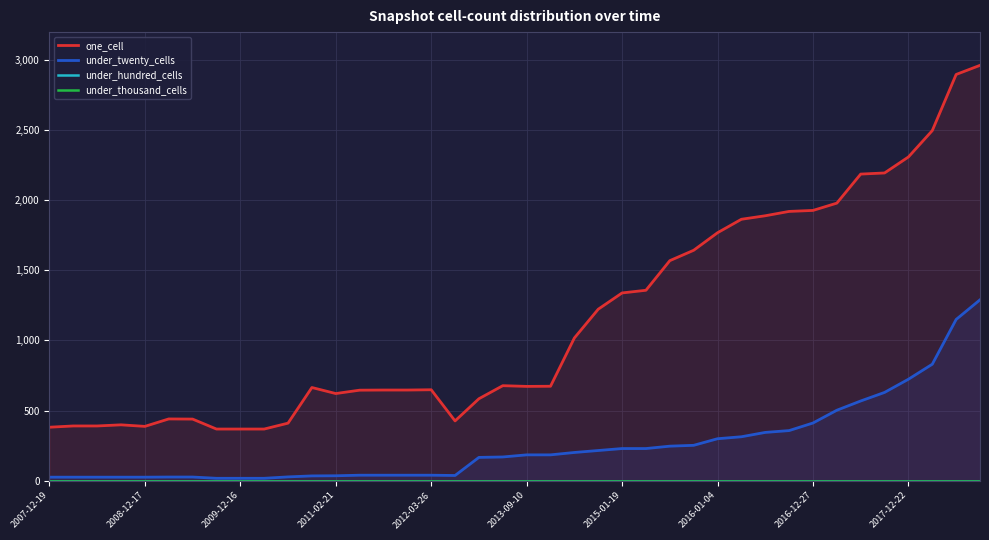

How many interior local peaks does the one_cell series have?

5